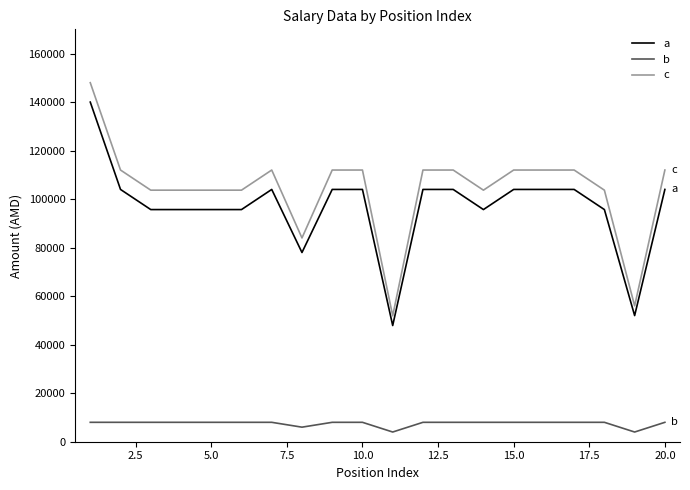

Which series has the largest total across all categories?

c